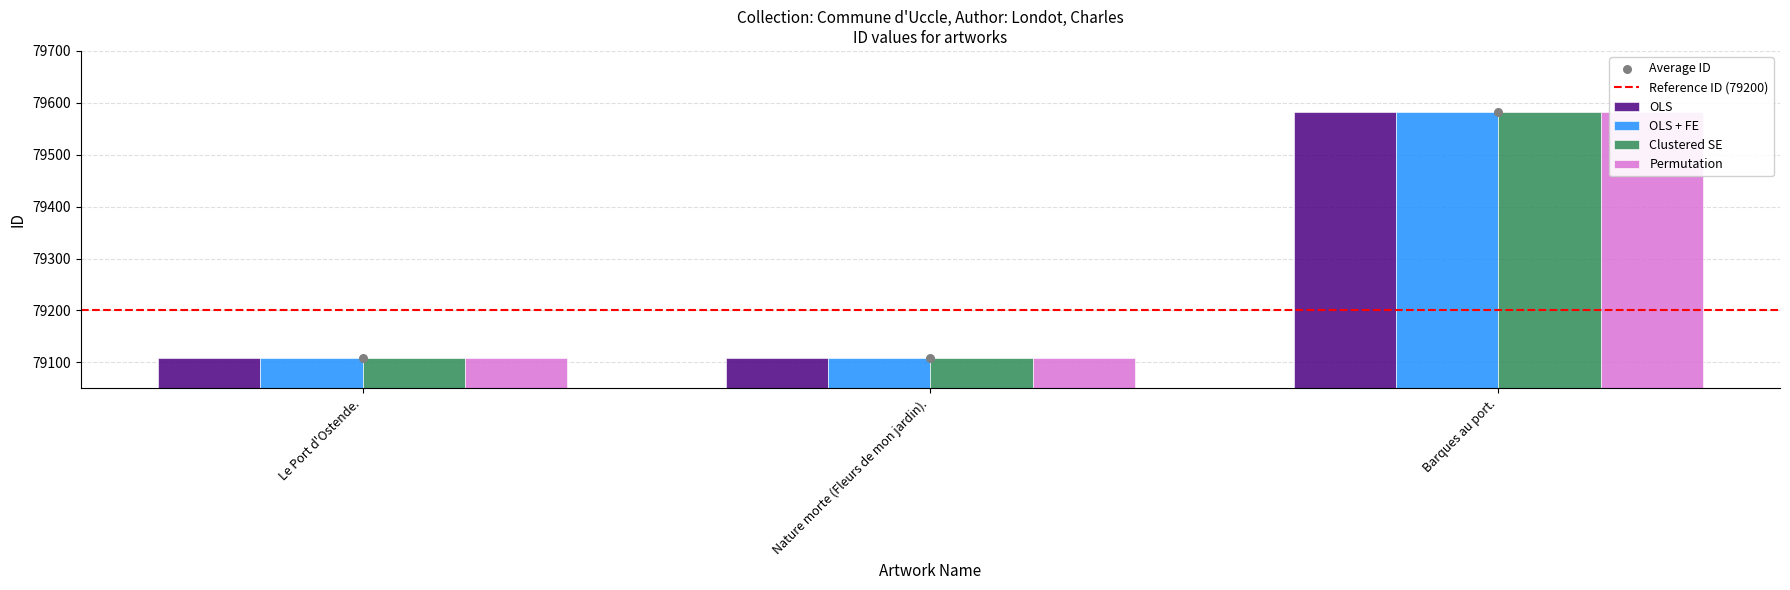

At which category is the sum across all series the highest?

Barques au port.